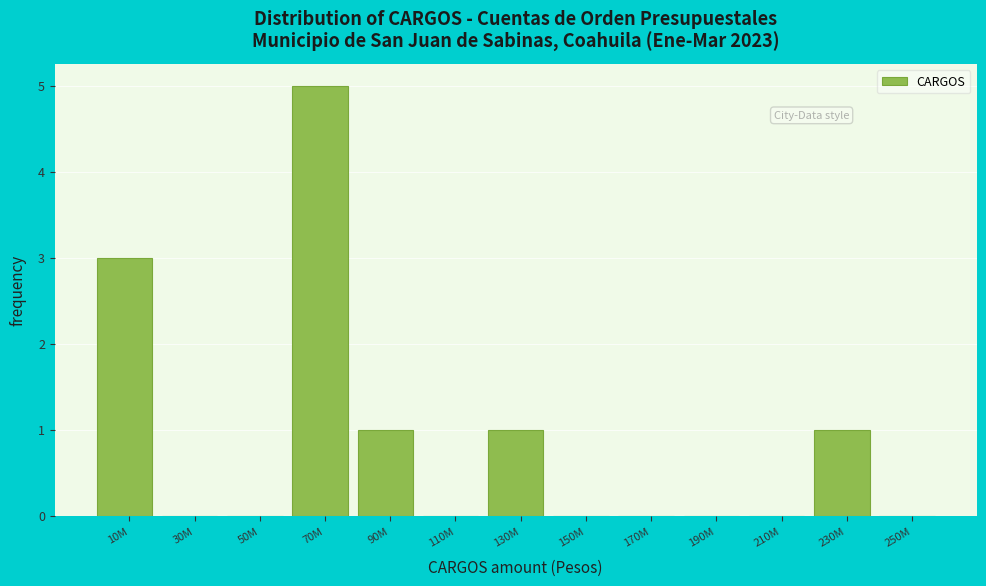

Reading right to left, extract all data points from this chart.

250M=0	230M=1	210M=0	190M=0	170M=0	150M=0	130M=1	110M=0	90M=1	70M=5	50M=0	30M=0	10M=3